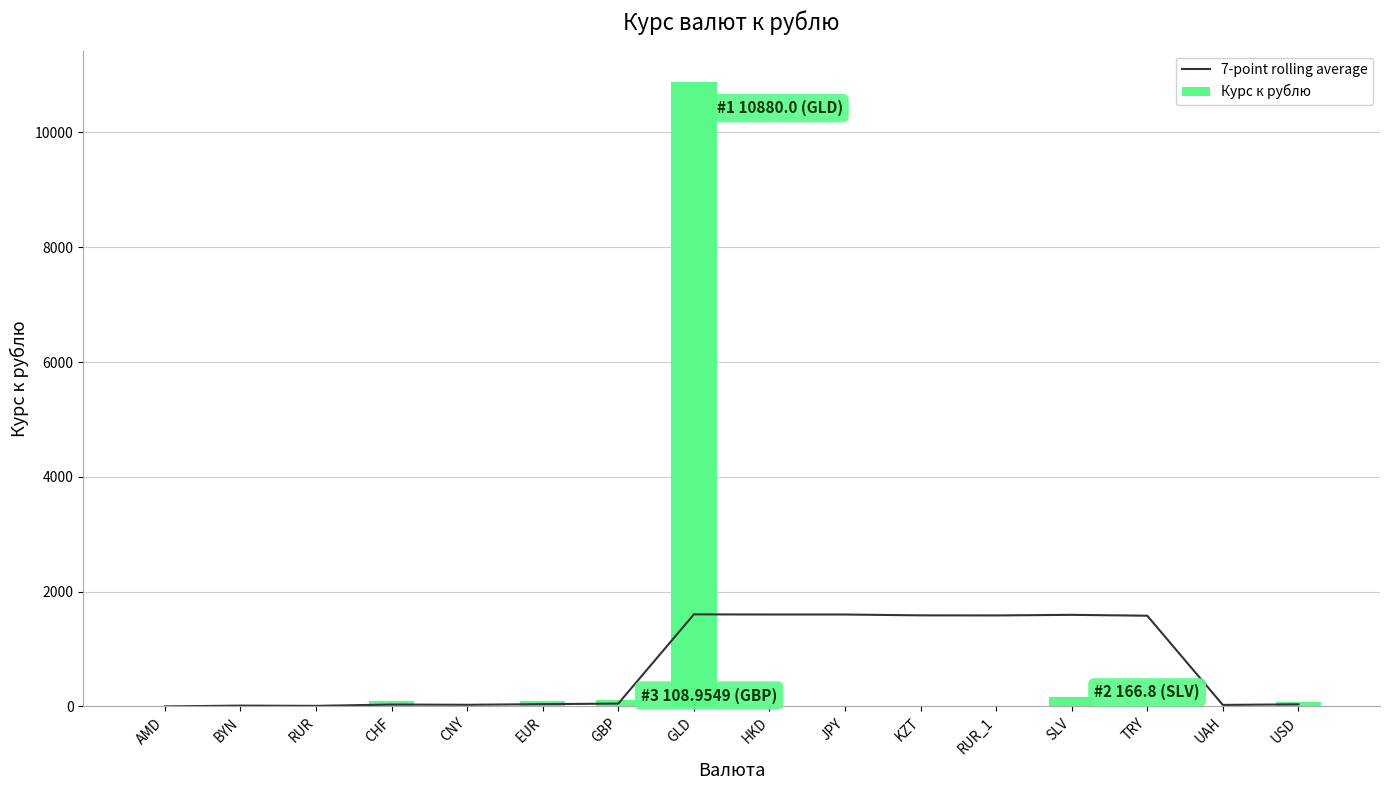

What is the sum of all 7-point rolling average values?

11389.4